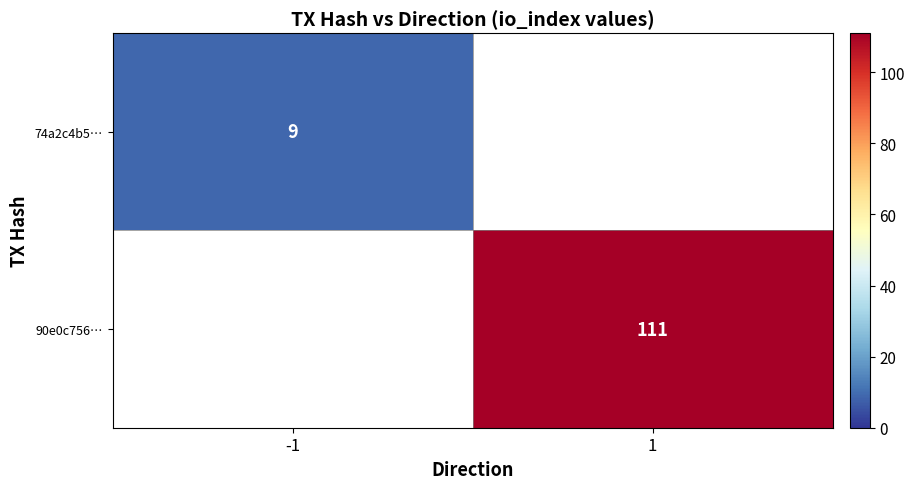

Is it true that 74a2c4b5… equals 9 at -1?

True